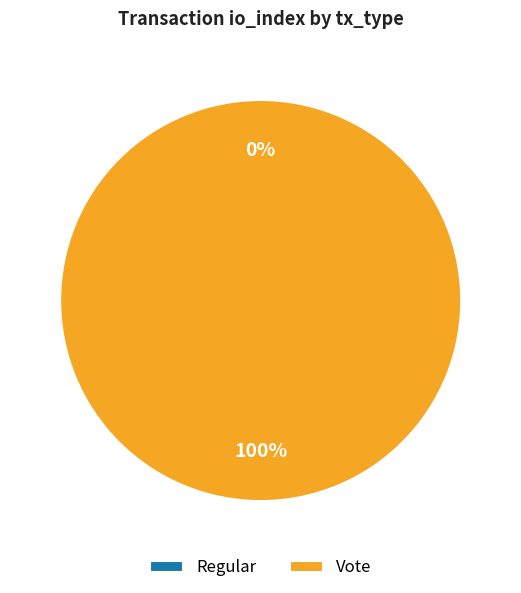

What is the majority slice?

Vote